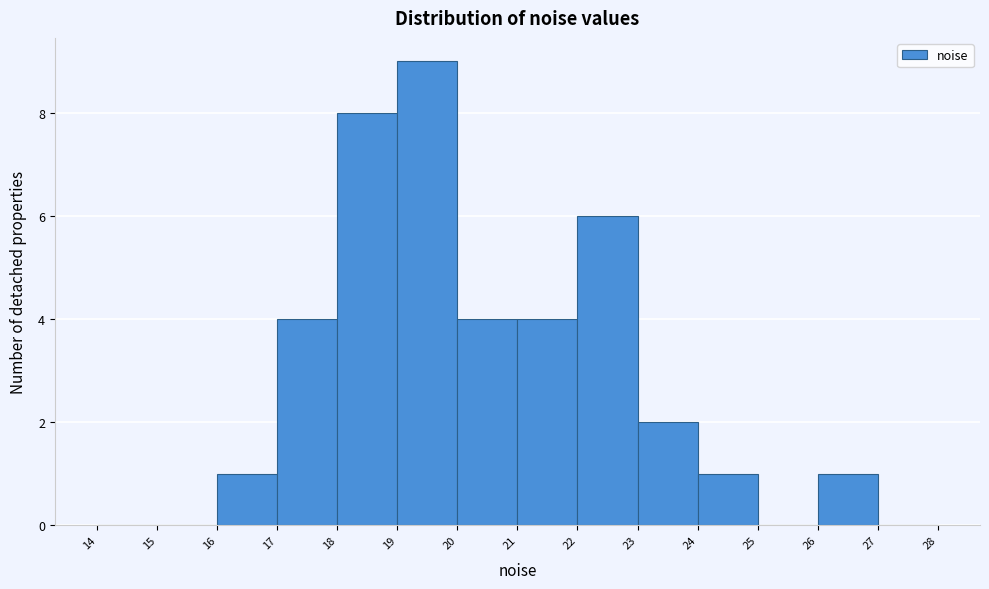

What is the height of the bar covering 22 to 23 on the x-axis? The values are not printed on the chart, so give them approximately, as read against the axis.

6